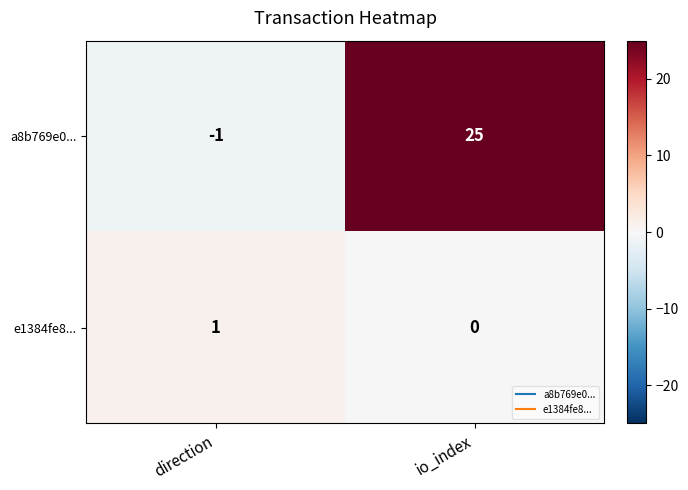

At direction, list the series in order from smallest to largest.

a8b769e0..., e1384fe8...